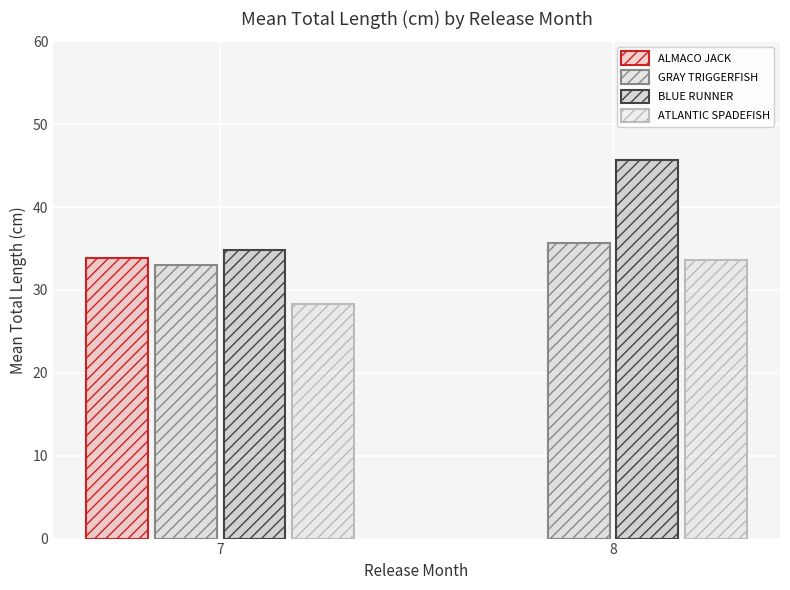

The value of BLUE RUNNER at 8 is 45.7. True or false?

True